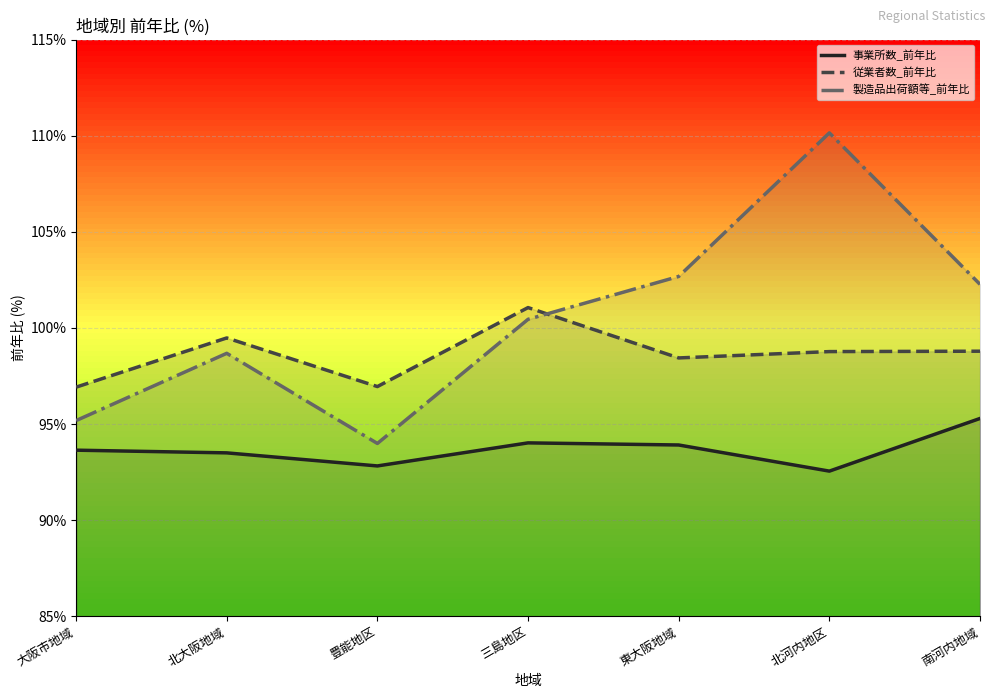

True or false: 製造品出荷額等_前年比 and 事業所数_前年比 cross at least once.

False